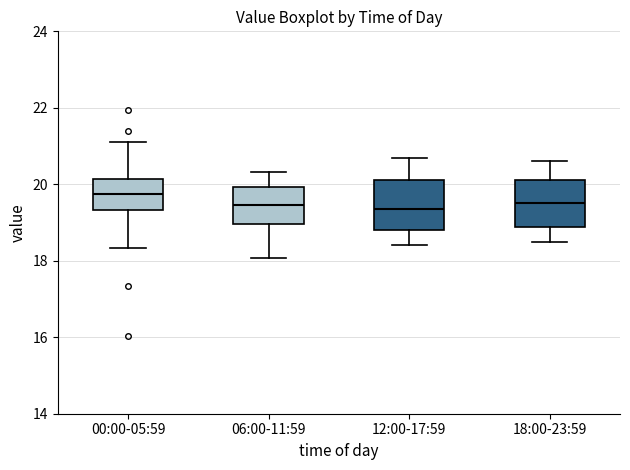

Reading left to right, read every box against the y-axis: the position of its median line, the range the box covers, and the ends of its whiskers. The values are not printed on the chart, so give them approximately, as read against the axis.

00:00-05:59: median 19.8, box 19.4 to 20.2, whiskers 18.4 to 21.2
06:00-11:59: median 19.4, box 19.0 to 20.0, whiskers 18.0 to 20.4
12:00-17:59: median 19.4, box 18.8 to 20.2, whiskers 18.4 to 20.8
18:00-23:59: median 19.6, box 18.8 to 20.2, whiskers 18.6 to 20.6